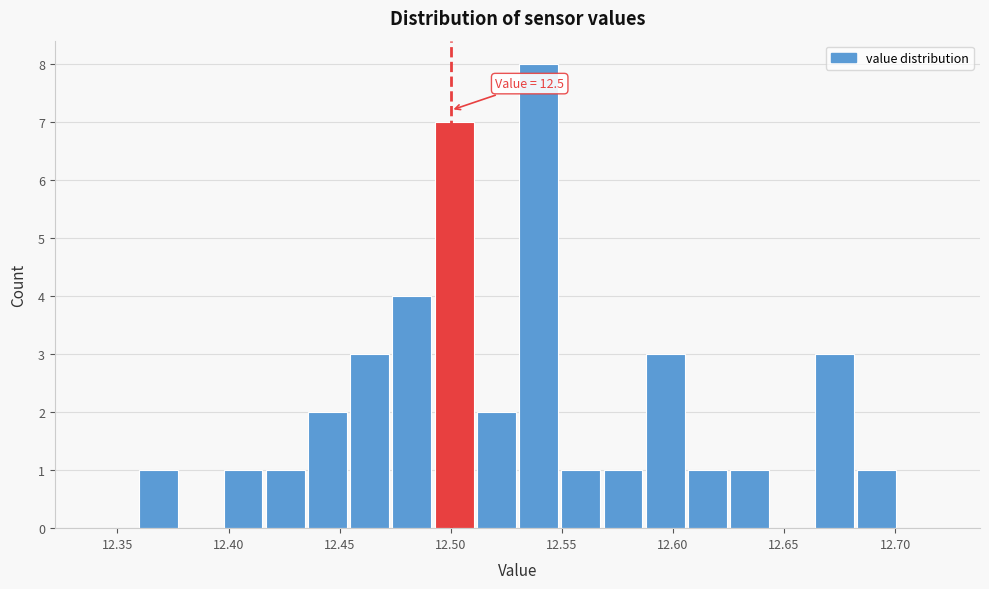

Around what value on the x-axis is the tallest bar? Give the approximate position of its centre, as read against the axis.

12.540